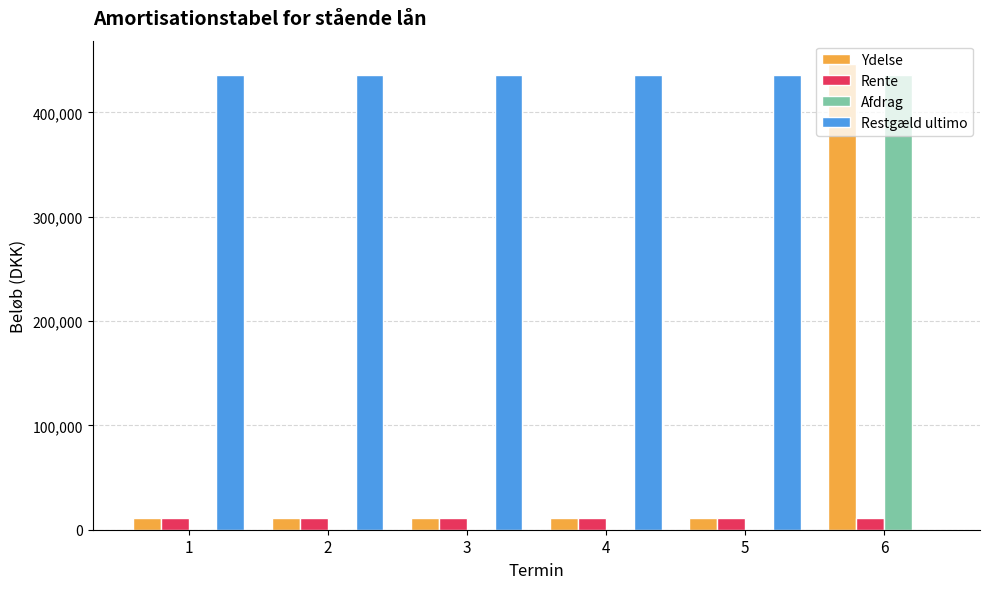

Which series has the largest total across all categories?

Restgæld ultimo